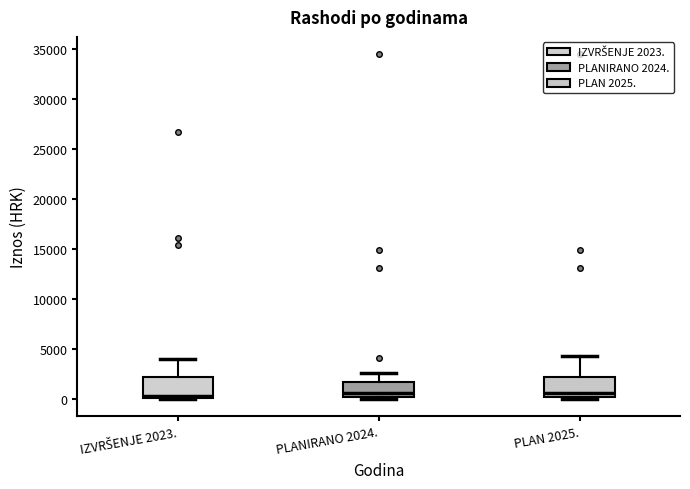

Where is the lower edge of the box for IZVRŠENJE 2023. on the y-axis? The values are not printed on the chart, so give them approximately, as read against the axis.

0